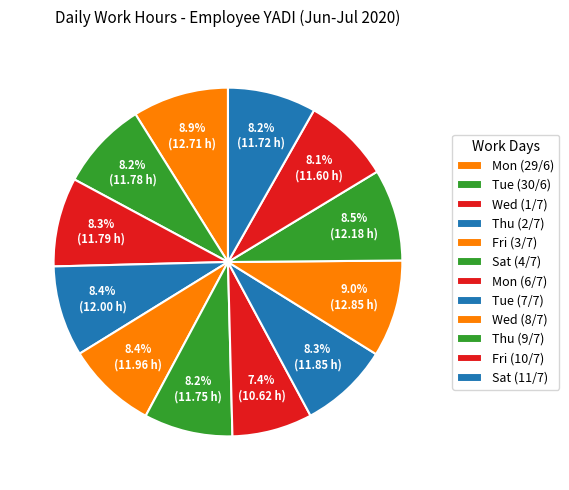

How many slices are in this pie chart?

12